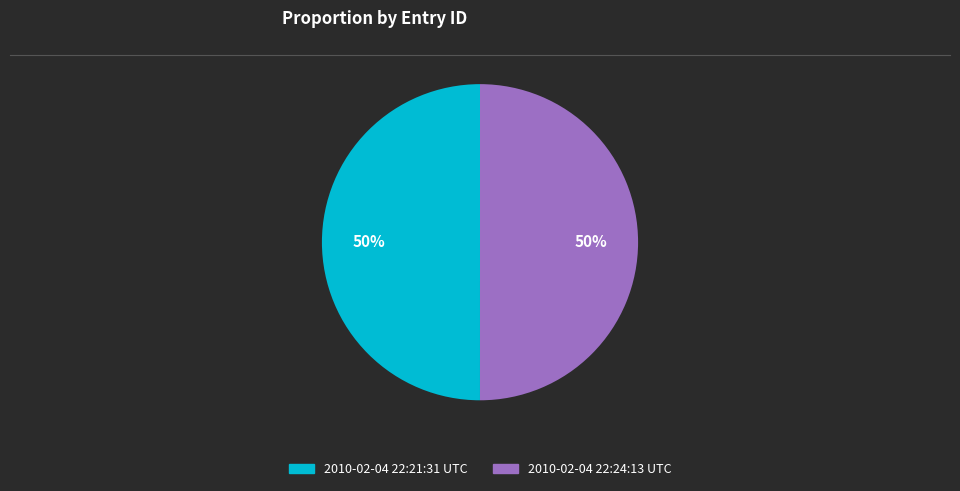

Count the number of slices in the pie.

2